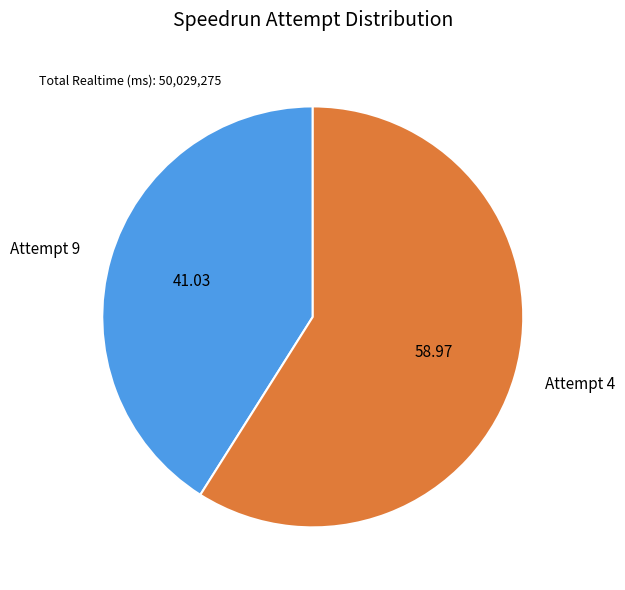

Is it true that Attempt 4 is 45% of the pie?

False